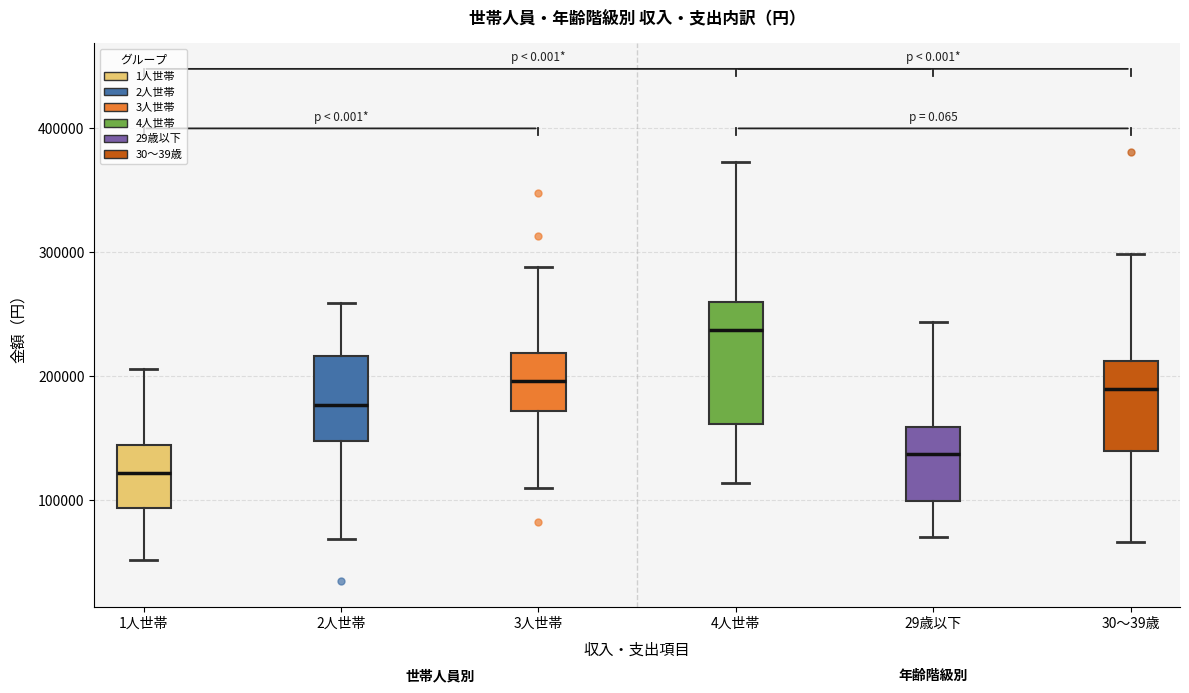

Which box has the lowest median line?

1人世帯